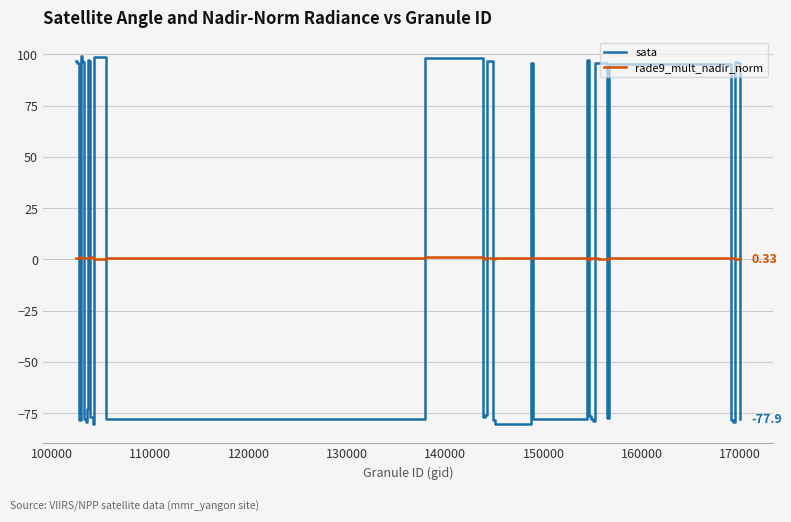

Which series has the widest spread of values?

sata